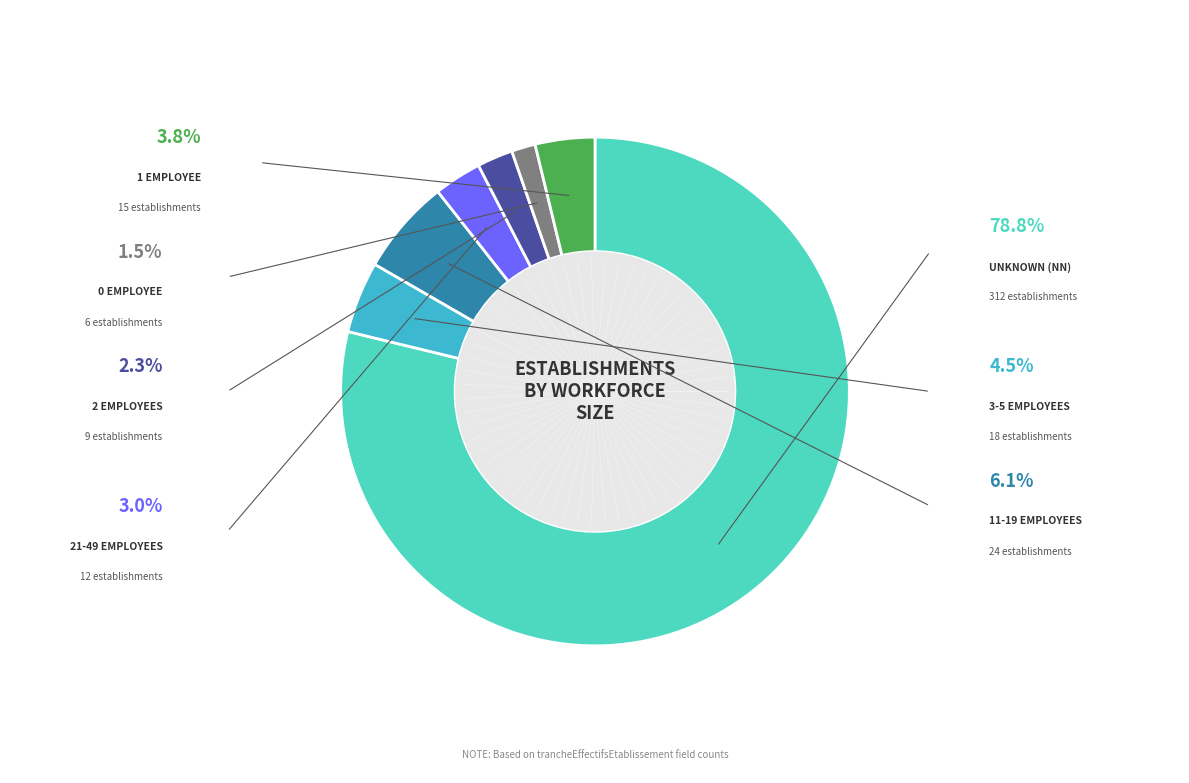

Does any single category account for the majority?

Yes